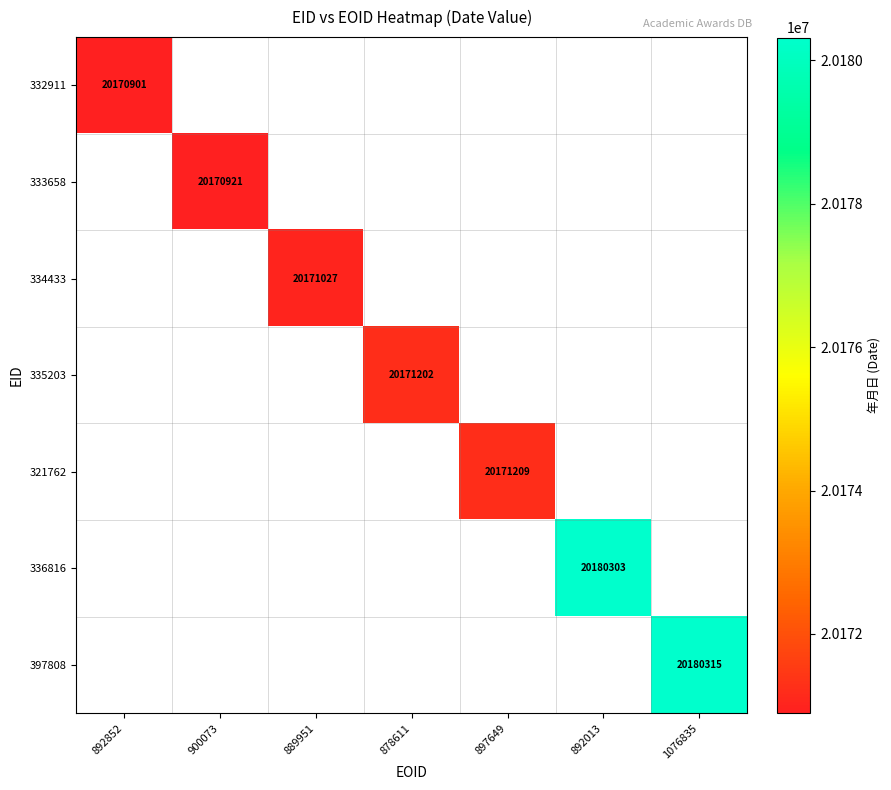

At how many categories does at least one series exceed 20172360?

2